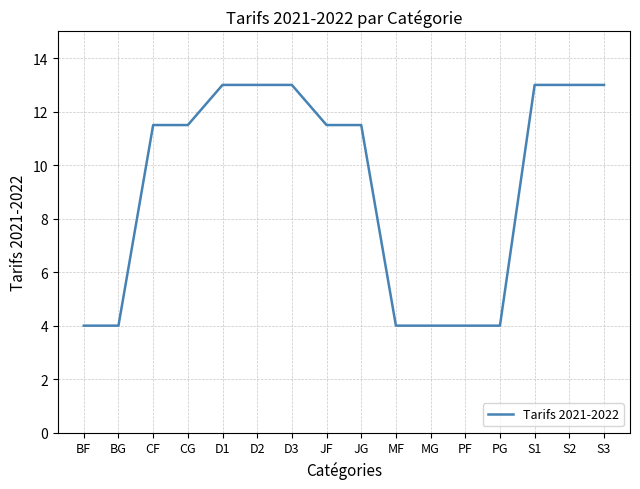

Is this an area chart (filled region under the line)?

No